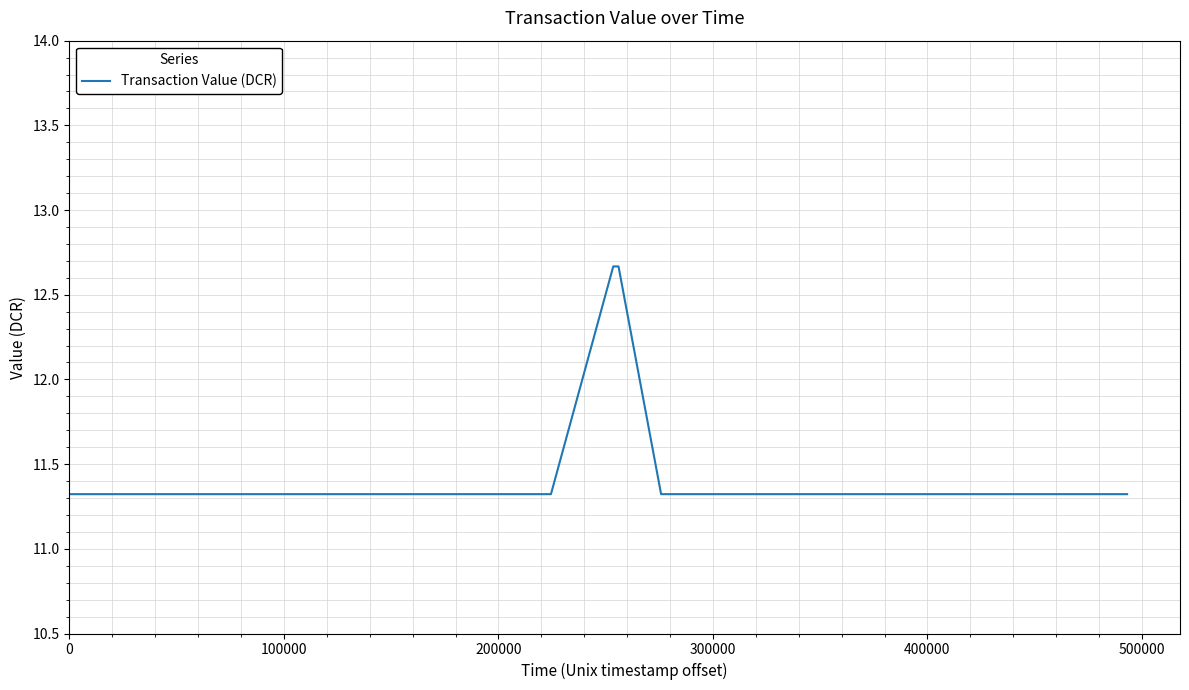

What is the difference between the maximum and minimum values?

1.3